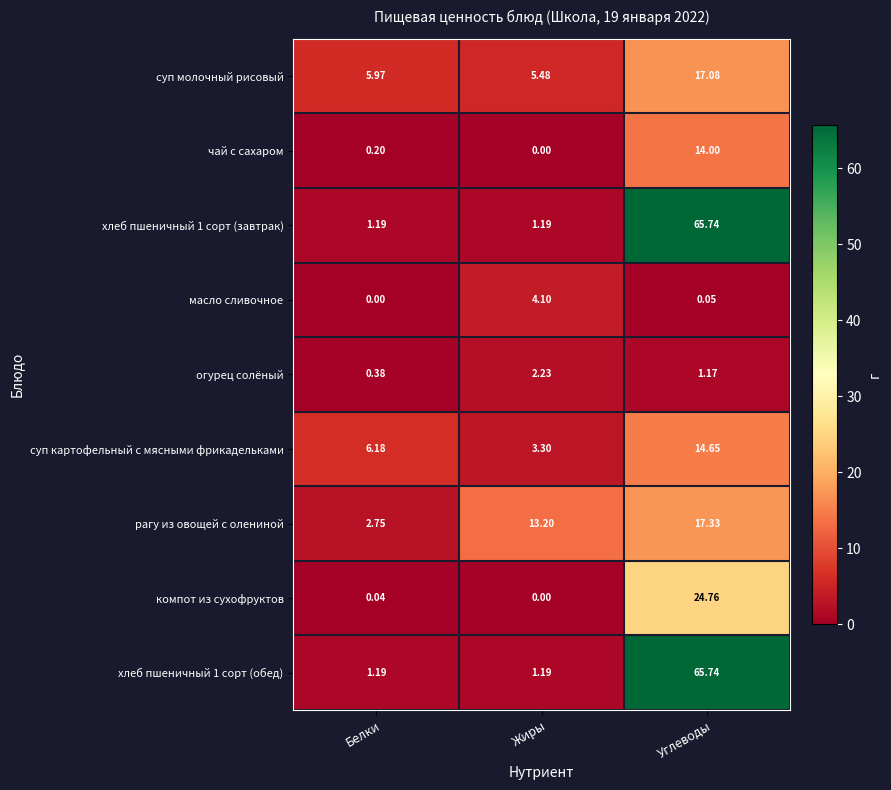

List the labels in order of рагу из овощей с олениной value, smallest first.

Белки, Жиры, Углеводы